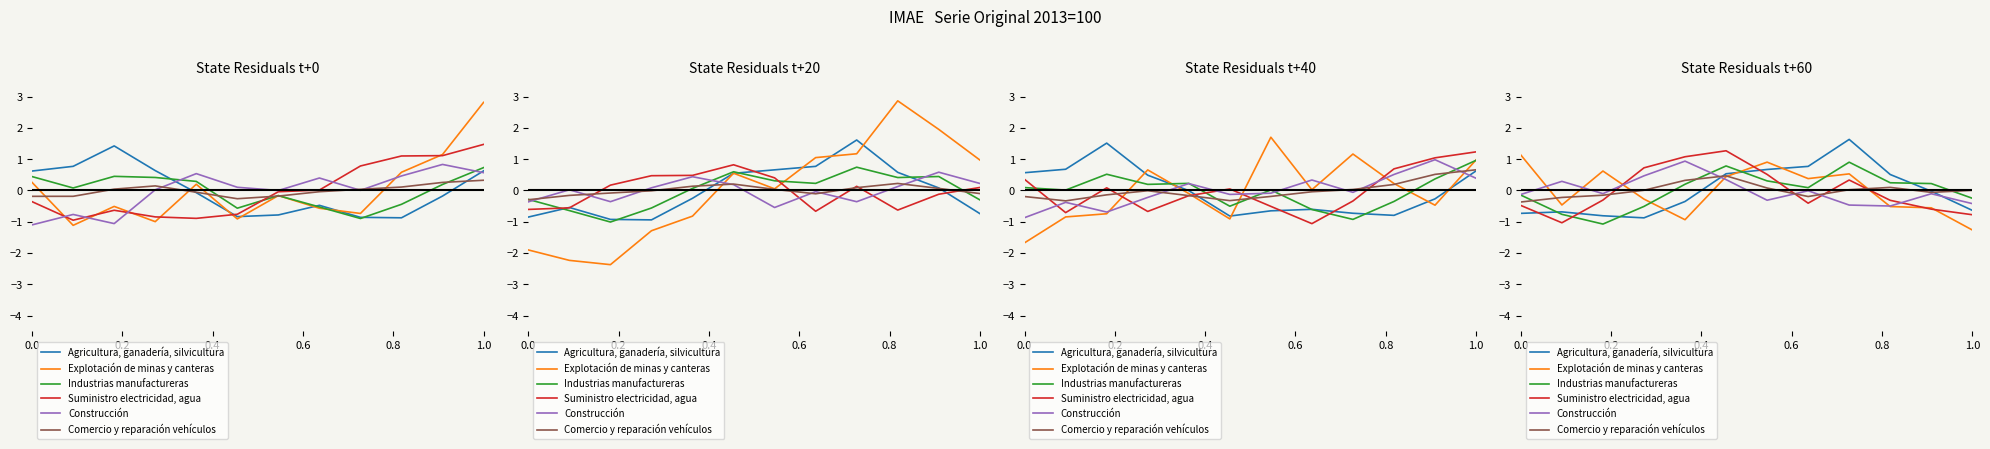

In Industrias manufactureras, how many points are lower than both neighbors (excluding endpoints)?

2